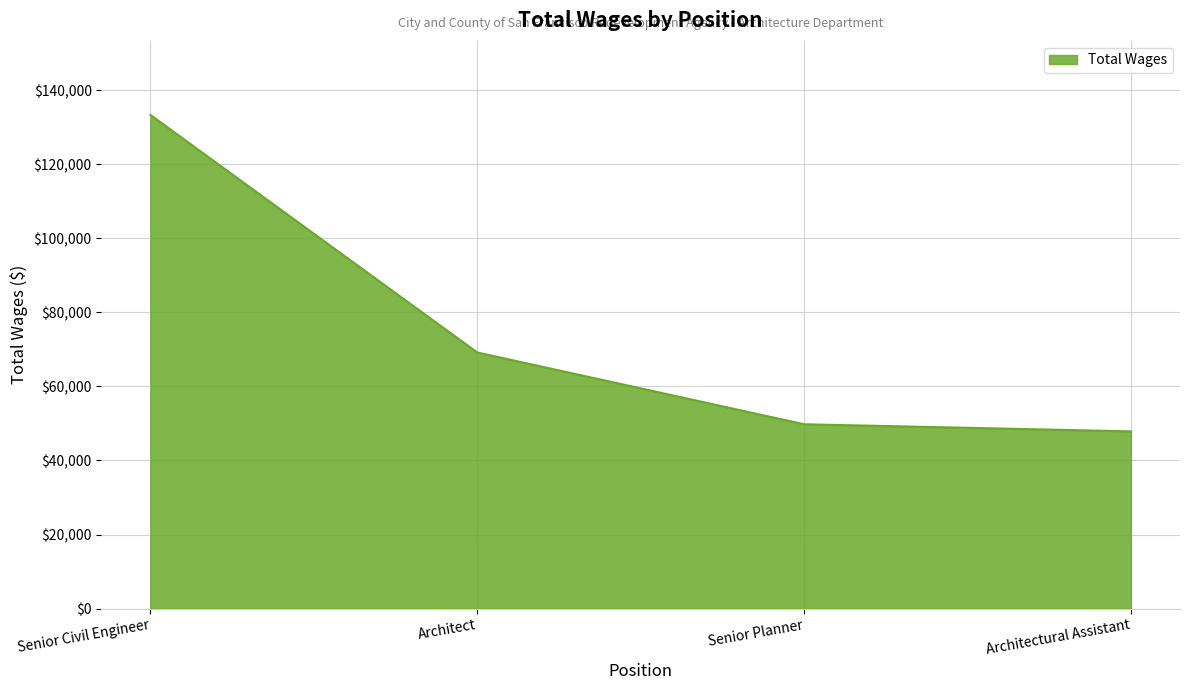

What is the difference between the second highest and minimum values?

21309